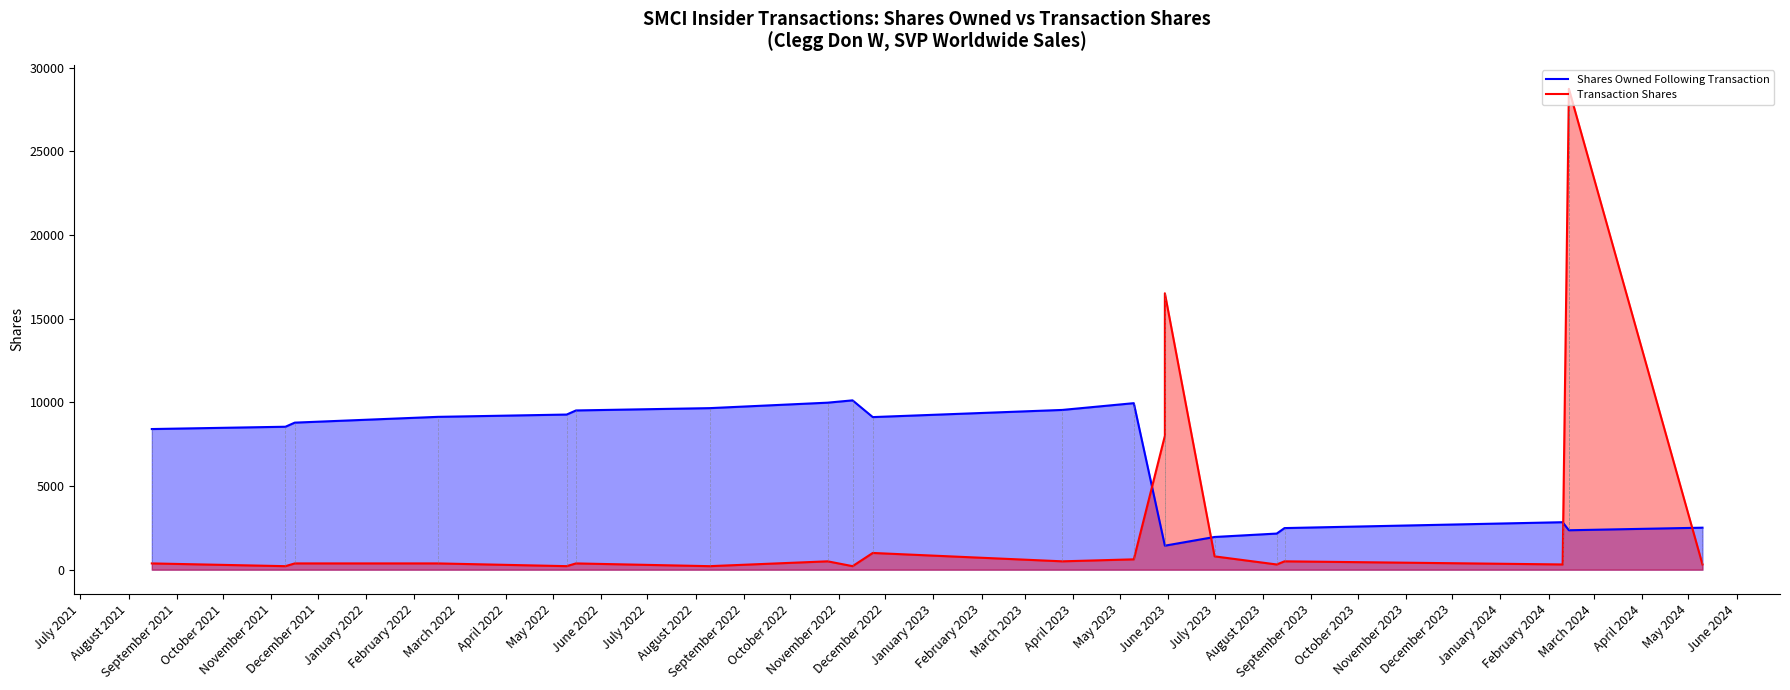

What is the value of the Shares Owned Following Transaction point at the 7th from the left?

9652